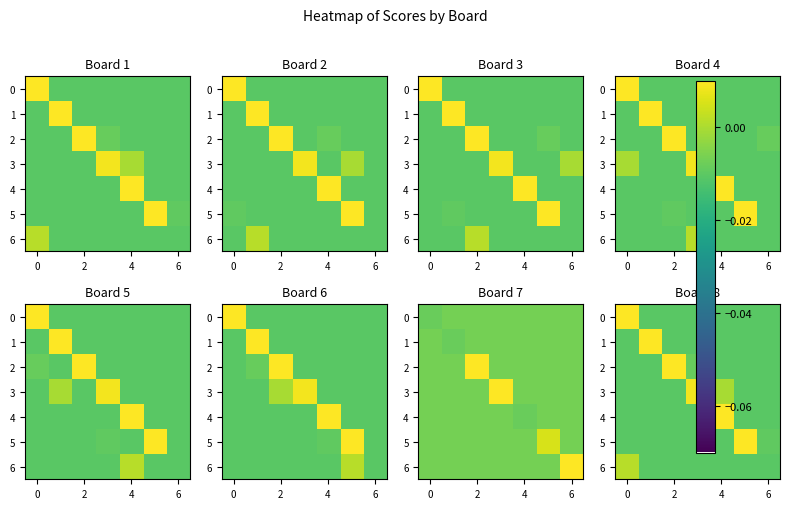

Is the value of 2 at 6 greater than the value of 4 at 6?

No